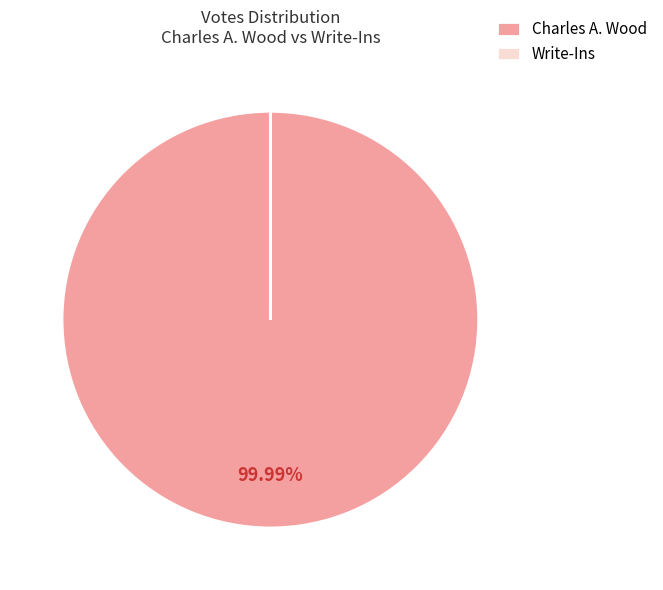

What is the largest slice in the pie chart?

Charles A. Wood